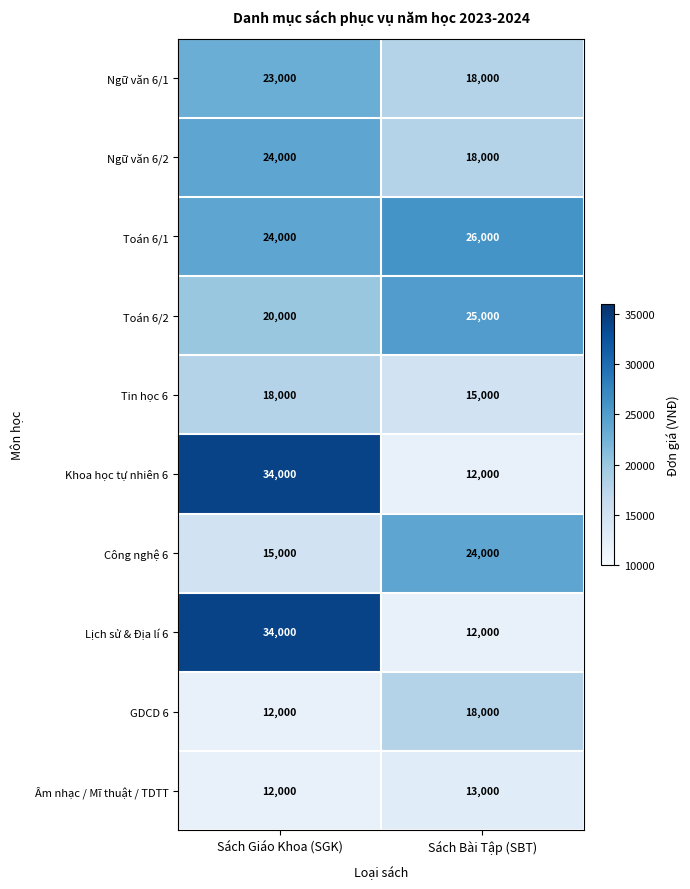

True or false: Toán 6/2 has a value of 32780 at Sách Giáo Khoa (SGK).

False